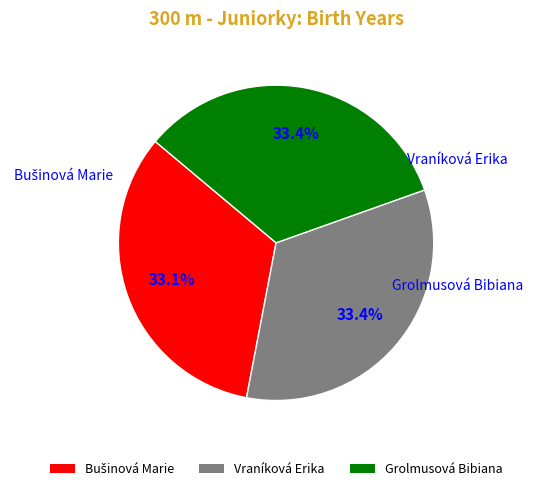

What portion of the pie excludes Vraníková Erika?

66.6%